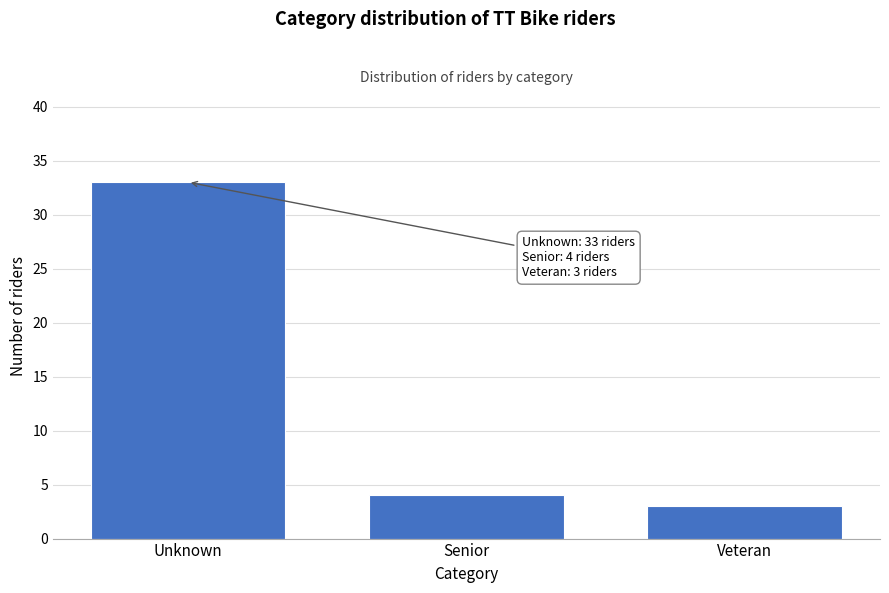

Reading left to right, transcribe all the data shown in this chart.

33	4	3